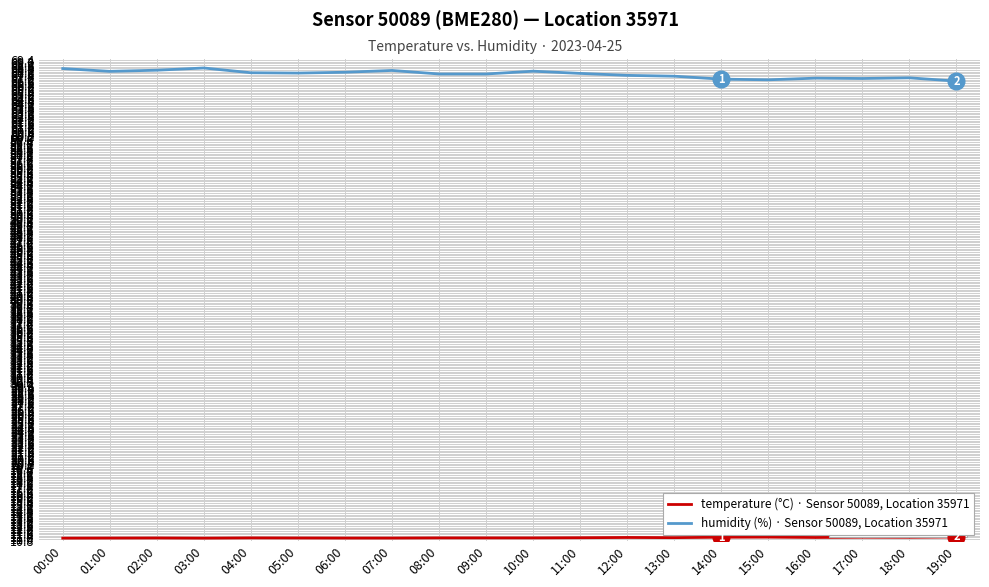

What is the total value across all series at 10:00?

79.2